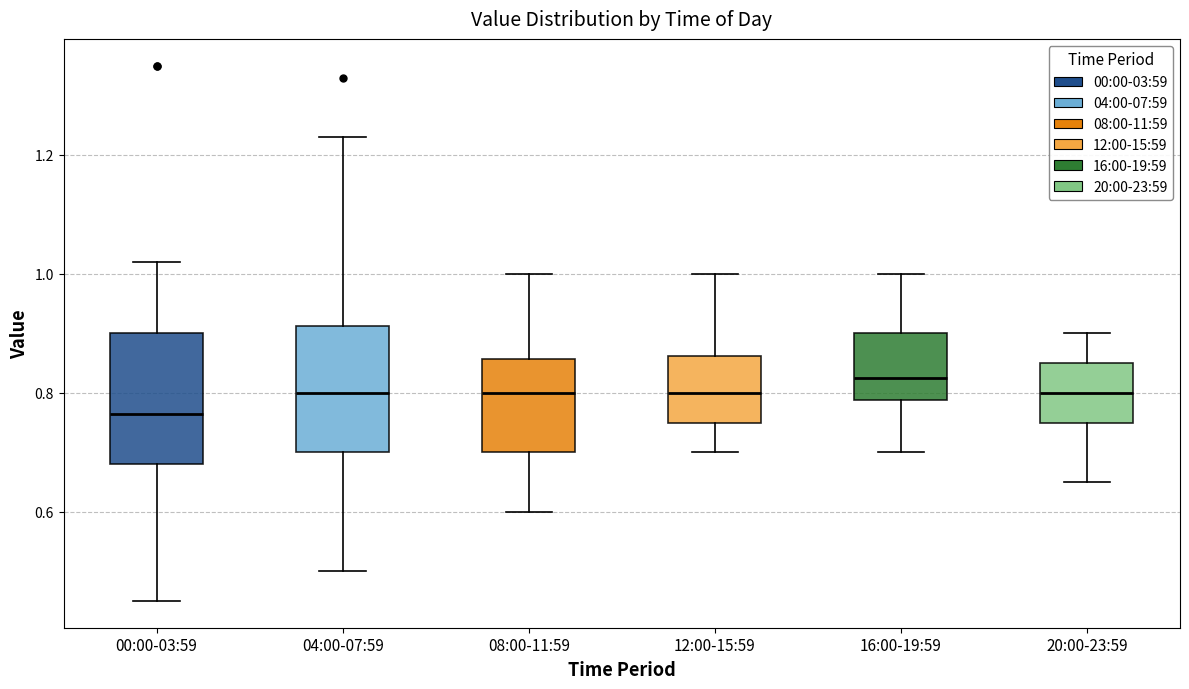

Which box's median line is the highest?

16:00-19:59